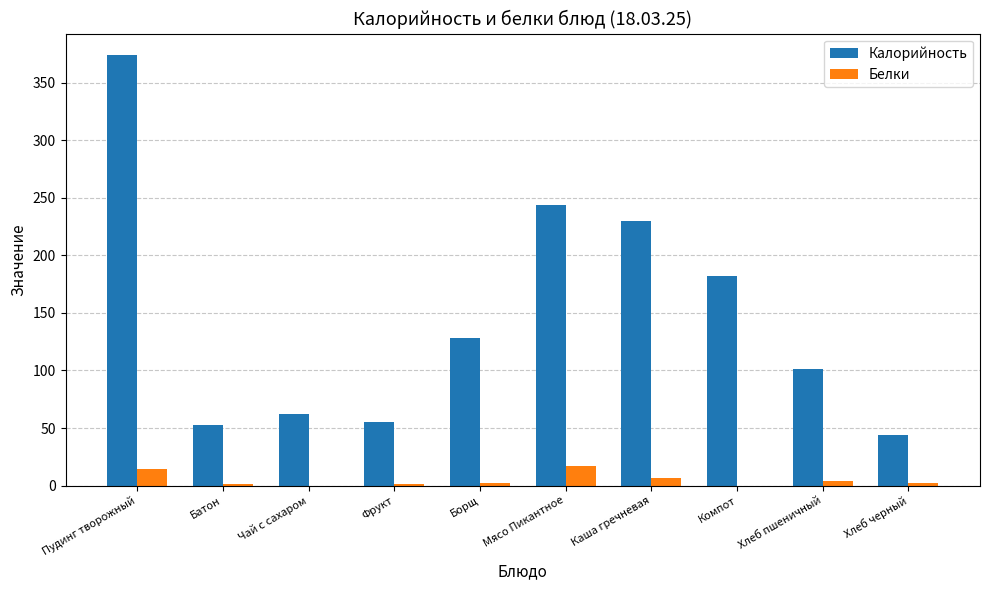

At which label does Калорийность reach its peak?

Пудинг творожный